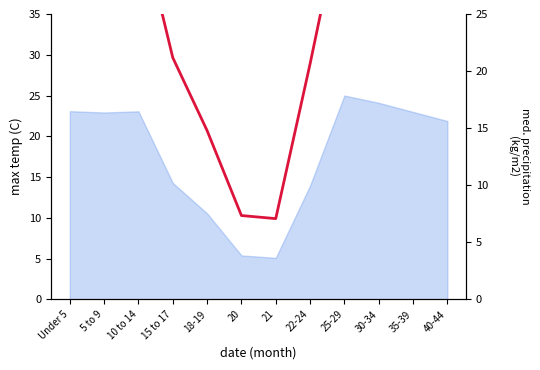

True or false: there are more than 0 points higher than both neighbors.

True